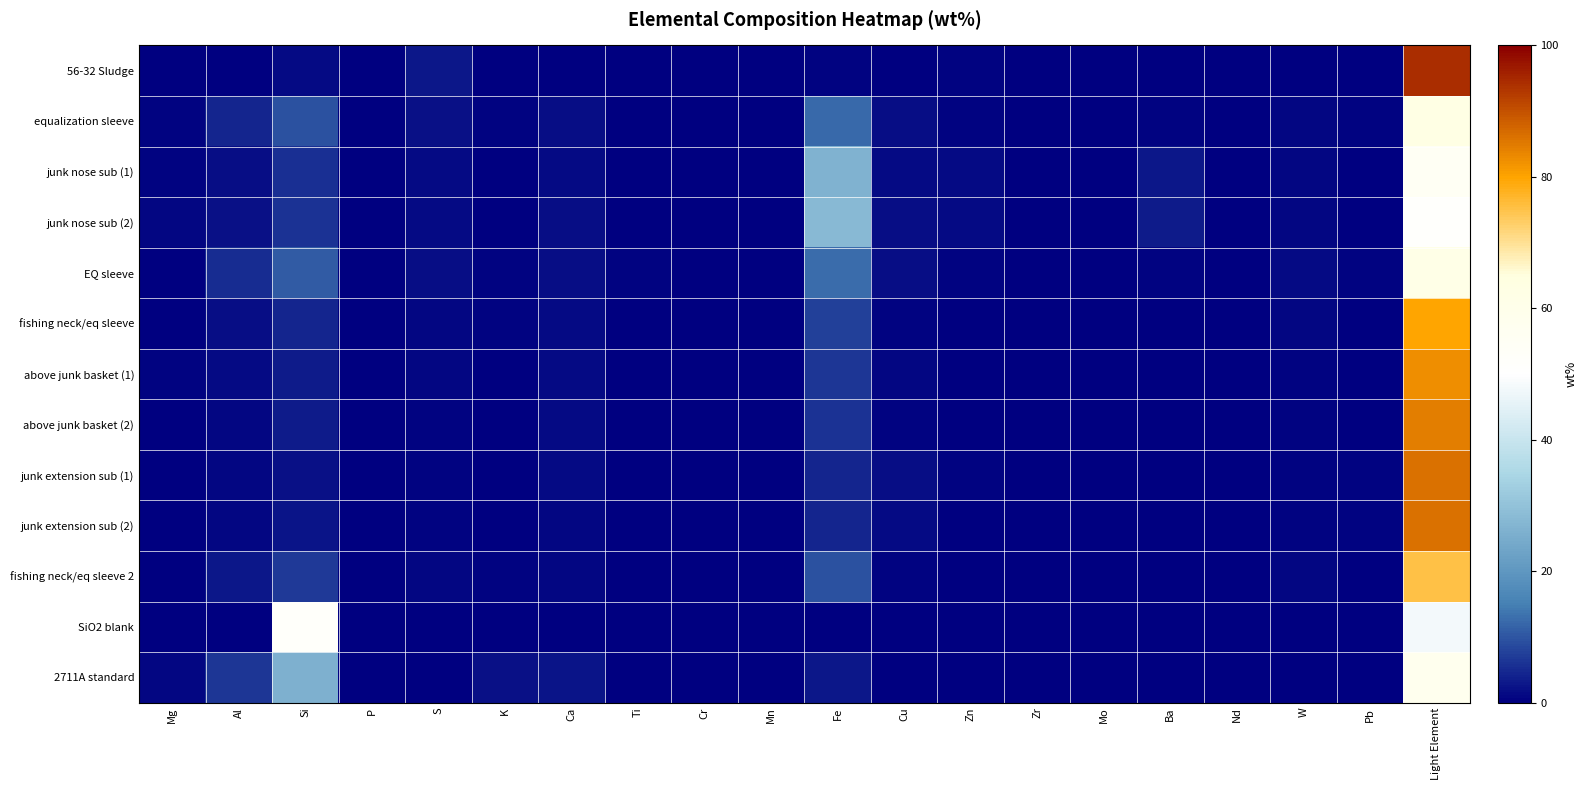

Reading left to right, list all the values displayed in this chart.

56-32 Sludge: Mg=0.0	Al=0.1	Si=1.3	P=0.0	S=2.9	K=0.1	Ca=0.1	Ti=0.0	Cr=0.0	Mn=0.0	Fe=0.7	Cu=0.0	Zn=0.6	Zr=0.0	Mo=0.0	Ba=0.0	Nd=0.0	W=0.0	Pb=0.0	Light Element=94.2
equalization sleeve: Mg=0.4	Al=4.7	Si=9.6	P=0.3	S=2.0	K=0.6	Ca=1.9	Ti=0.4	Cr=0.1	Mn=0.1	Fe=12.3	Cu=1.8	Zn=0.6	Zr=0.1	Mo=0.3	Ba=0.5	Nd=0.0	W=1.1	Pb=0.5	Light Element=62.7
junk nose sub (1): Mg=0.7	Al=1.9	Si=5.7	P=0.1	S=1.4	K=0.2	Ca=1.5	Ti=0.2	Cr=0.3	Mn=0.1	Fe=26.3	Cu=1.4	Zn=1.4	Zr=0.0	Mo=0.2	Ba=2.7	Nd=0.1	W=0.8	Pb=0.2	Light Element=54.8
junk nose sub (2): Mg=0.8	Al=2.1	Si=6.0	P=0.1	S=1.5	K=0.2	Ca=1.8	Ti=0.2	Cr=0.3	Mn=0.1	Fe=27.9	Cu=1.6	Zn=1.5	Zr=0.0	Mo=0.2	Ba=3.3	Nd=0.1	W=0.8	Pb=0.2	Light Element=51.2
EQ sleeve: Mg=0.3	Al=5.3	Si=10.8	P=0.3	S=1.8	K=0.7	Ca=1.8	Ti=0.4	Cr=0.1	Mn=0.1	Fe=12.7	Cu=1.6	Zn=0.5	Zr=0.1	Mo=0.3	Ba=0.4	Nd=0.0	W=1.2	Pb=0.5	Light Element=61.0
fishing neck/eq sleeve: Mg=0.3	Al=1.9	Si=4.6	P=0.2	S=1.1	K=0.5	Ca=1.3	Ti=0.3	Cr=0.0	Mn=0.0	Fe=7.7	Cu=0.6	Zn=0.2	Zr=0.1	Mo=0.1	Ba=0.2	Nd=0.0	W=1.0	Pb=0.2	Light Element=79.8
above junk basket (1): Mg=0.6	Al=1.3	Si=3.4	P=0.1	S=0.8	K=0.4	Ca=1.5	Ti=0.3	Cr=0.0	Mn=0.0	Fe=6.5	Cu=0.9	Zn=0.3	Zr=0.0	Mo=0.1	Ba=0.2	Nd=0.0	W=0.7	Pb=0.3	Light Element=82.5
above junk basket (2): Mg=0.3	Al=1.1	Si=3.2	P=0.1	S=0.5	K=0.3	Ca=1.2	Ti=0.2	Cr=0.0	Mn=0.0	Fe=6.1	Cu=0.8	Zn=0.3	Zr=0.0	Mo=0.1	Ba=0.2	Nd=0.0	W=0.7	Pb=0.2	Light Element=84.4
junk extension sub (1): Mg=0.3	Al=0.9	Si=2.3	P=0.0	S=0.5	K=0.2	Ca=1.2	Ti=0.1	Cr=0.0	Mn=0.0	Fe=4.4	Cu=1.8	Zn=0.4	Zr=0.0	Mo=0.3	Ba=0.2	Nd=0.0	W=0.5	Pb=0.6	Light Element=86.0
junk extension sub (2): Mg=0.0	Al=1.0	Si=2.6	P=0.0	S=0.5	K=0.2	Ca=1.1	Ti=0.2	Cr=0.0	Mn=0.0	Fe=4.5	Cu=1.3	Zn=0.4	Zr=0.0	Mo=0.3	Ba=0.2	Nd=0.0	W=0.7	Pb=0.7	Light Element=86.1
fishing neck/eq sleeve 2: Mg=0.2	Al=2.9	Si=6.7	P=0.2	S=0.8	K=0.6	Ca=1.1	Ti=0.3	Cr=0.0	Mn=0.0	Fe=9.4	Cu=0.5	Zn=0.1	Zr=0.1	Mo=0.1	Ba=0.1	Nd=0.0	W=1.0	Pb=0.1	Light Element=75.4
SiO2 blank: Mg=0.0	Al=0.1	Si=52.0	P=0.0	S=0.0	K=0.0	Ca=0.0	Ti=0.0	Cr=0.0	Mn=0.0	Fe=0.0	Cu=0.0	Zn=0.0	Zr=0.0	Mo=0.0	Ba=0.0	Nd=0.0	W=0.0	Pb=0.0	Light Element=47.9
2711A standard: Mg=1.1	Al=6.4	Si=26.0	P=0.1	S=0.1	K=2.2	Ca=2.4	Ti=0.3	Cr=0.0	Mn=0.1	Fe=2.8	Cu=0.0	Zn=0.0	Zr=0.0	Mo=0.0	Ba=0.1	Nd=0.0	W=0.0	Pb=0.1	Light Element=58.2